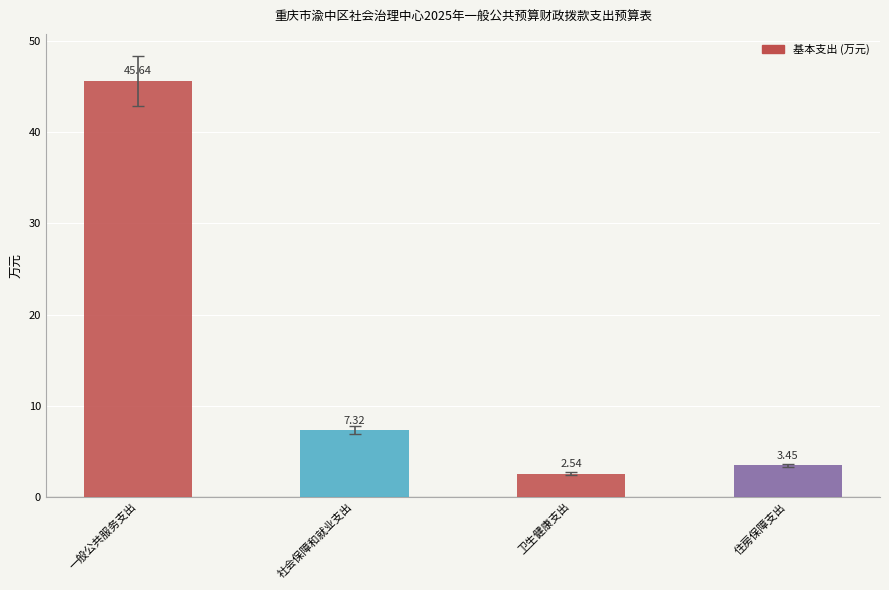

Rank the categories by value from highest to lowest.

一般公共服务支出, 社会保障和就业支出, 住房保障支出, 卫生健康支出